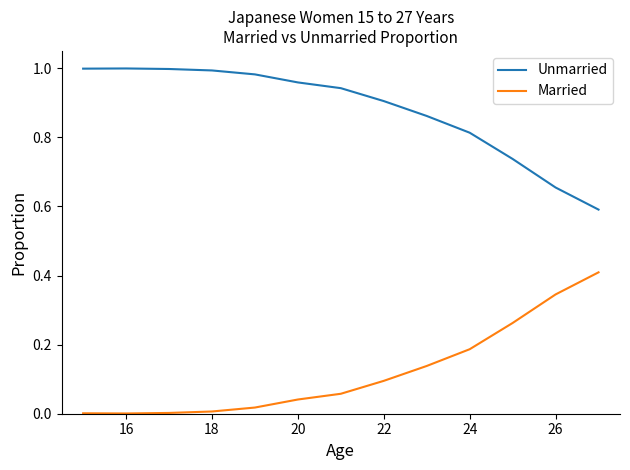

True or false: Unmarried and Married intersect in this chart.

False